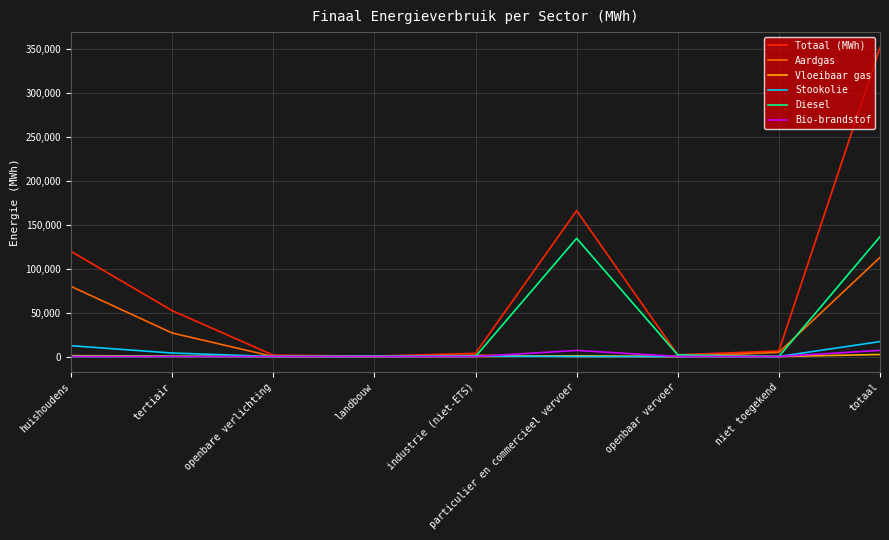

Is it true that Bio-brandstof equals 0.0 at openbare verlichting?

True